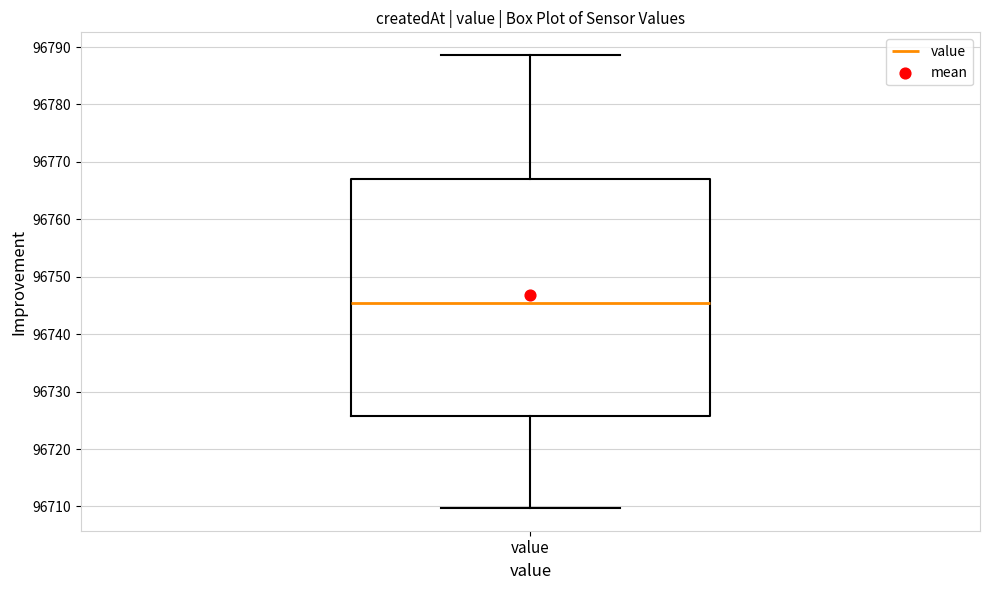

Read this box plot against the y-axis: the position of the median line, the range covered by the box, and the ends of both whiskers. The values are not printed on the chart, so give them approximately, as read against the axis.

median 96745, box 96726 to 96767, whiskers 96710 to 96789